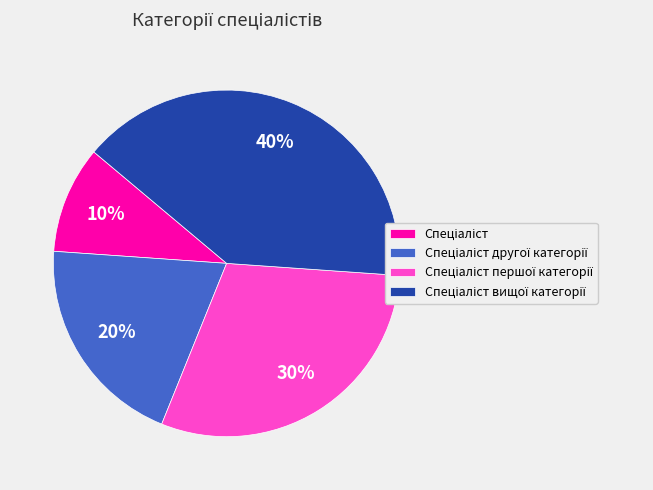

To the nearest percent, what is the difference between the largest and smallest slice percentages?

30%